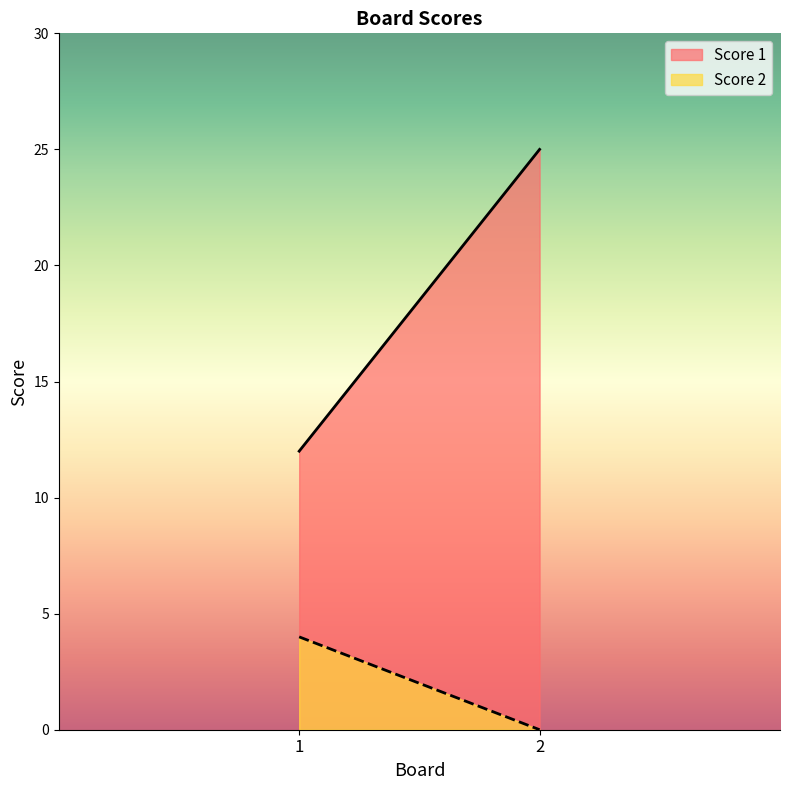

Reading left to right, transcribe all the data shown in this chart.

Score 1: 1=12	2=25
Score 2: 1=4	2=0